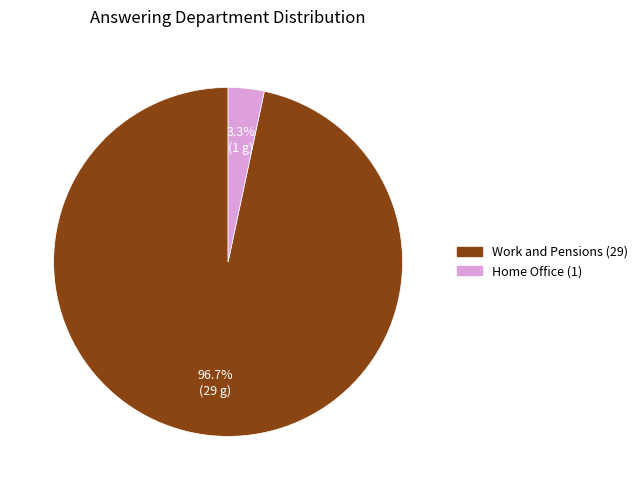

Does any single category account for the majority?

Yes